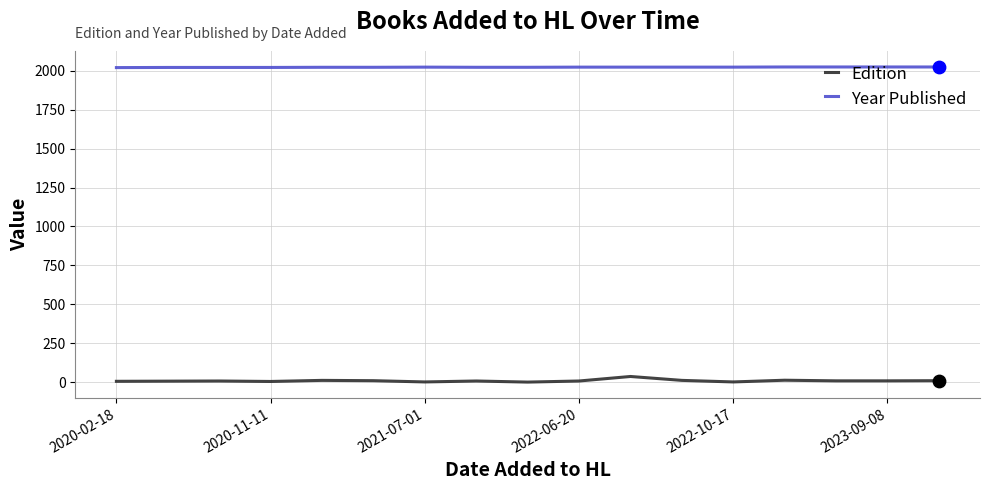

List the series in order of their peak value, highest first.

Year Published, Edition